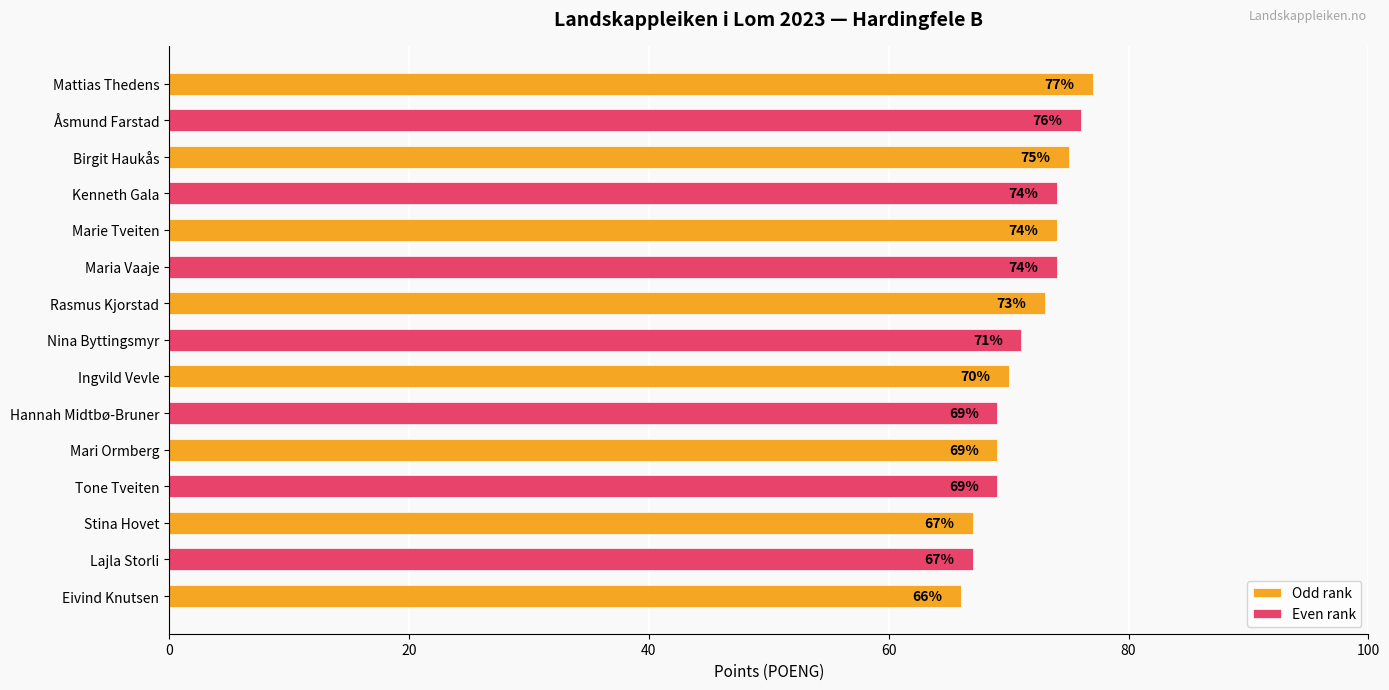

What is the minimum value for Odd rank?

66